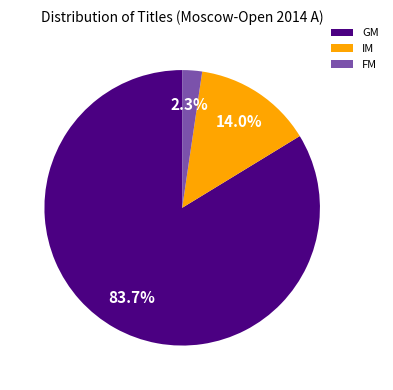

Count the number of slices in the pie.

3